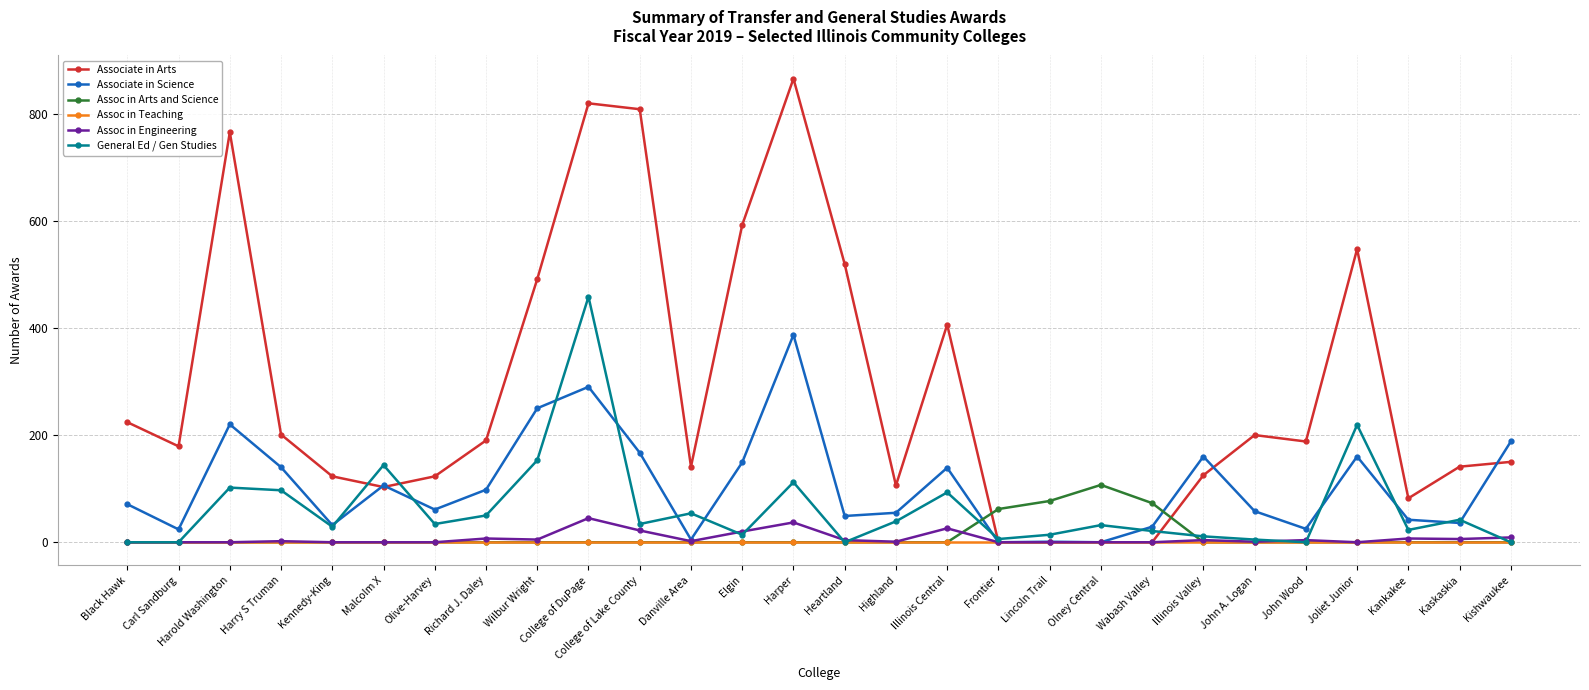

Which series has the largest range (max minus min)?

Associate in Arts